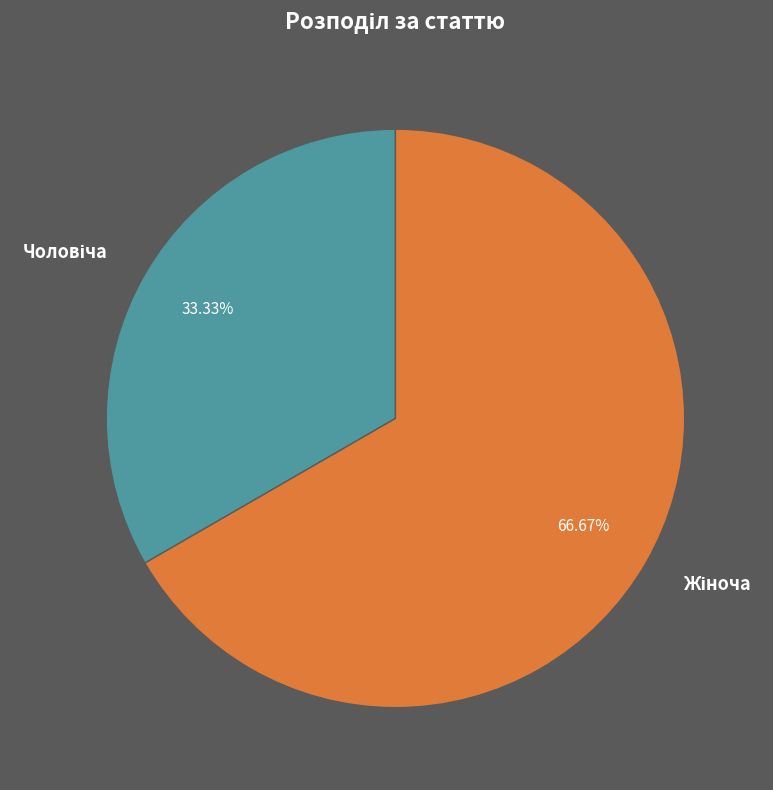

Is there any slice that represents more than half of the pie?

Yes